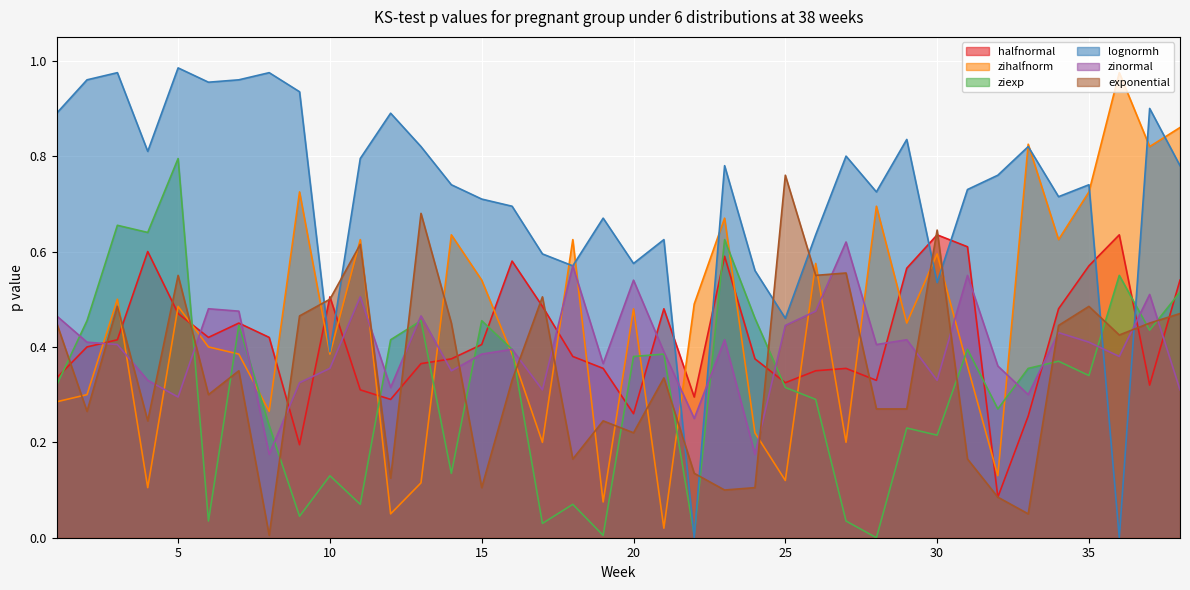

What is the value of the ziexp point at the 35th from the left?

0.3